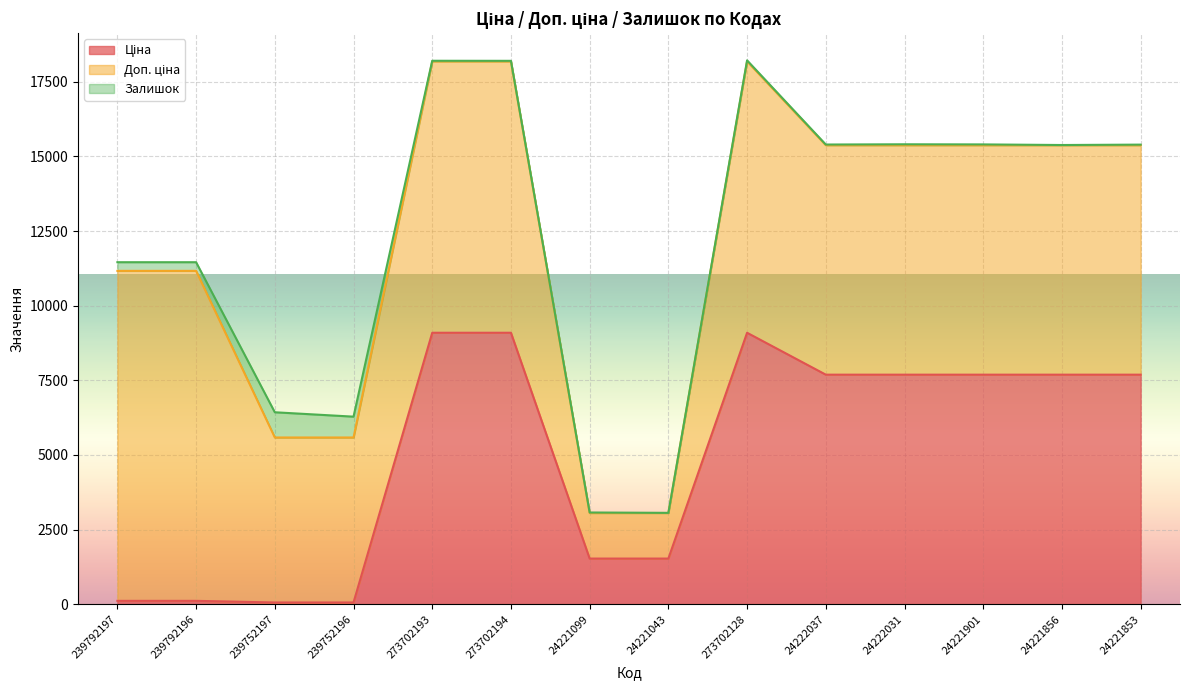

True or false: Залишок and Доп. ціна cross at least once.

False